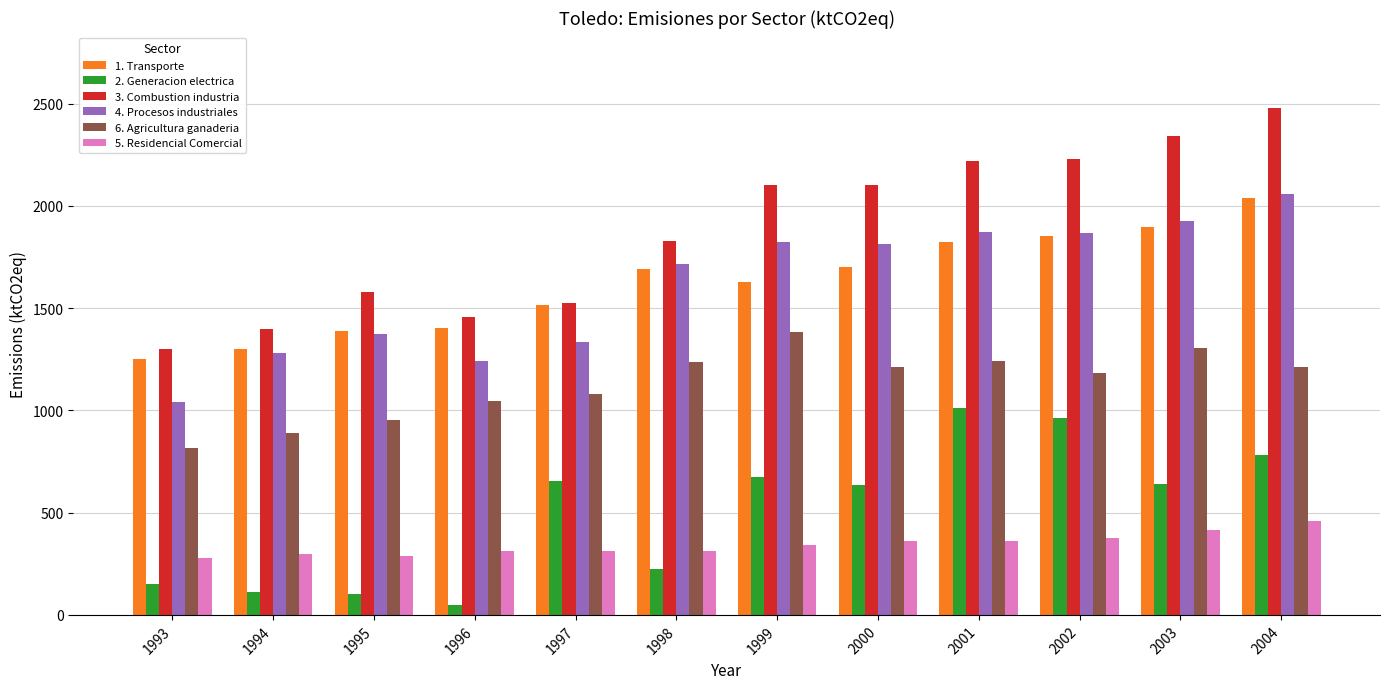

What are all the series names shown in the legend?

1. Transporte, 2. Generacion electrica, 3. Combustion industria, 4. Procesos industriales, 6. Agricultura ganaderia, 5. Residencial Comercial